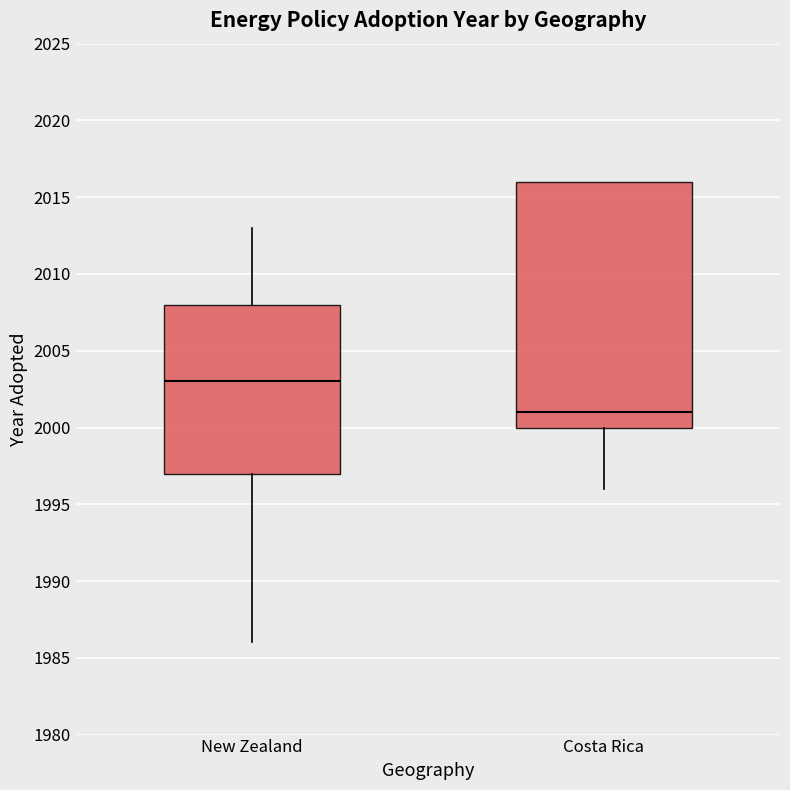

Reading left to right, read every box against the y-axis: the position of its median line, the range the box covers, and the ends of its whiskers. The values are not printed on the chart, so give them approximately, as read against the axis.

New Zealand: median 2003, box 1997 to 2008, whiskers 1986 to 2013
Costa Rica: median 2001, box 2000 to 2016, whiskers 1996 to 2016